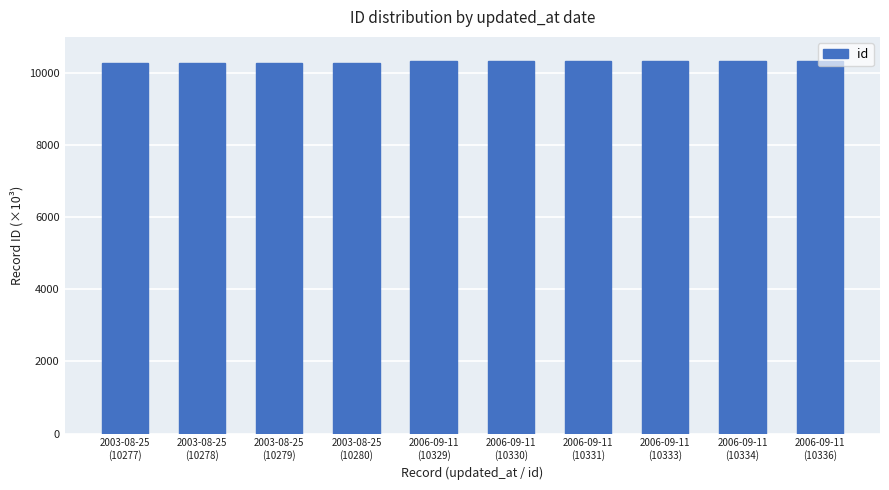

How many bars are there in total?

10